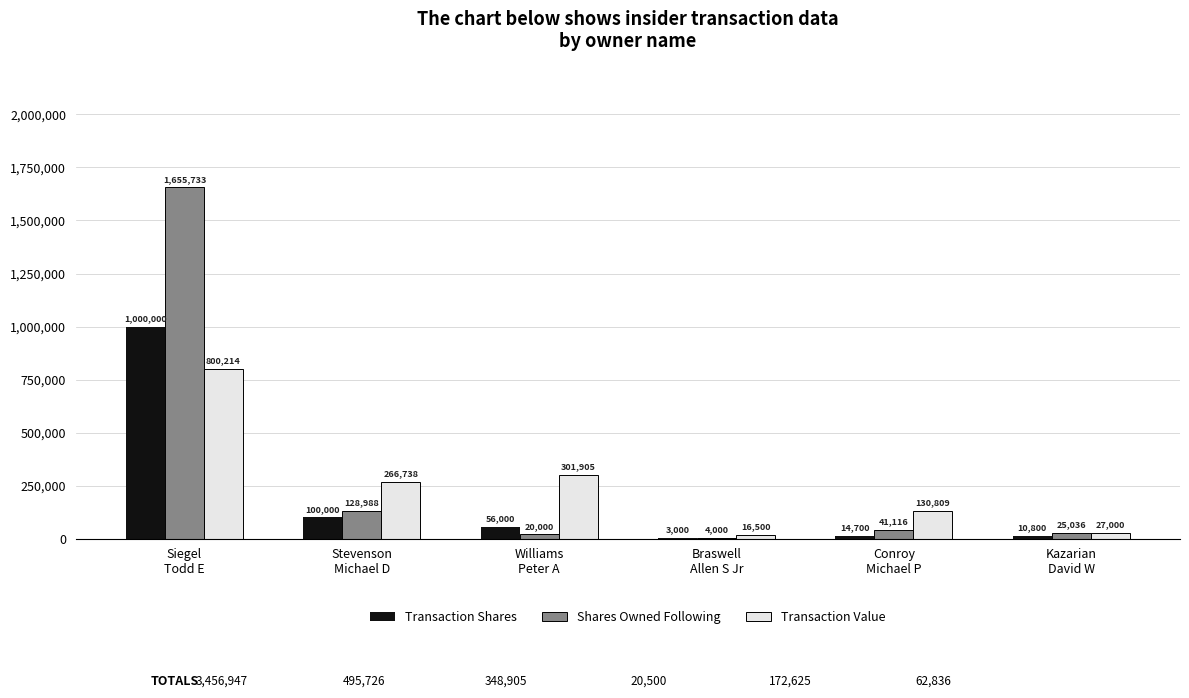

What is the sum of all Shares Owned Following values?

1874873